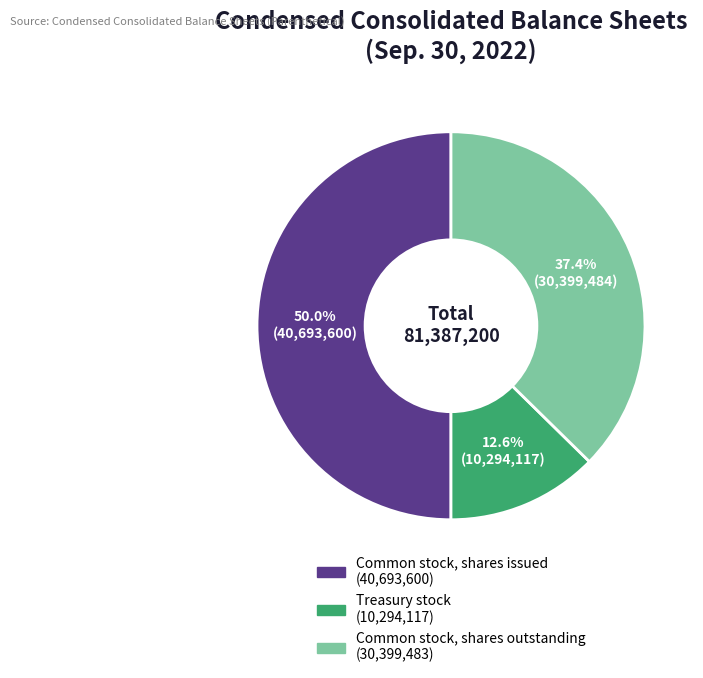

What is the smallest slice in the pie chart?

Treasury stock